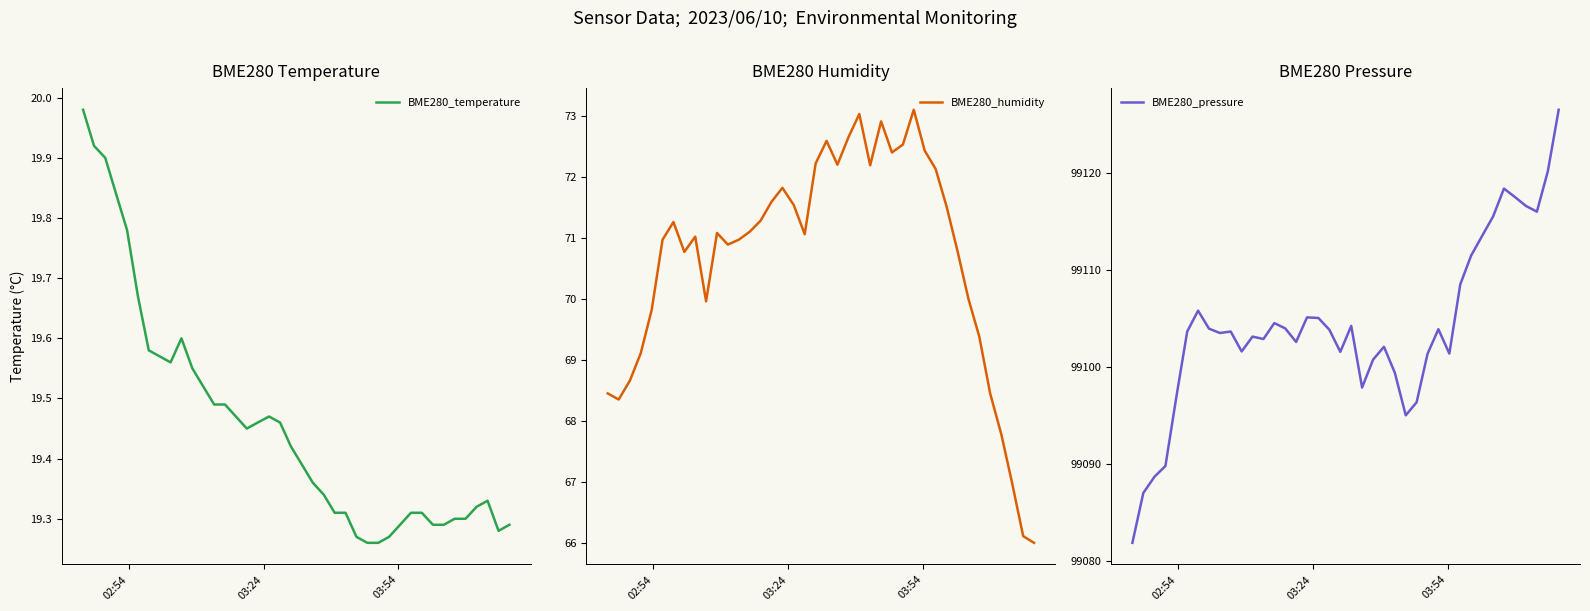

Reading left to right, what are all the values shown in this chart?

BME280_temperature: 20.0	19.9	19.9	19.8	19.8	19.7	19.6	19.6	19.6	19.6	19.6	19.5	19.5	19.5	19.5	19.4	19.5	19.5	19.5	19.4	19.4	19.4	19.3	19.3	19.3	19.3	19.3	19.3	19.3	19.3	19.3	19.3	19.3	19.3	19.3	19.3	19.3	19.3	19.3	19.3
BME280_humidity: 68.5	68.4	68.7	69.1	69.8	71.0	71.3	70.8	71.0	70.0	71.1	70.9	71.0	71.1	71.3	71.6	71.8	71.5	71.1	72.2	72.6	72.2	72.7	73.0	72.2	72.9	72.4	72.5	73.1	72.4	72.1	71.5	70.8	70.0	69.4	68.5	67.8	67.0	66.1	66.0
BME280_pressure: 99081.9	99087.0	99088.7	99089.8	99096.9	99103.6	99105.8	99103.9	99103.5	99103.6	99101.6	99103.1	99102.9	99104.5	99104.0	99102.6	99105.1	99105.1	99103.8	99101.6	99104.2	99097.9	99100.8	99102.1	99099.4	99095.0	99096.4	99101.4	99103.9	99101.4	99108.5	99111.5	99113.5	99115.5	99118.4	99117.5	99116.6	99116.0	99120.2	99126.5